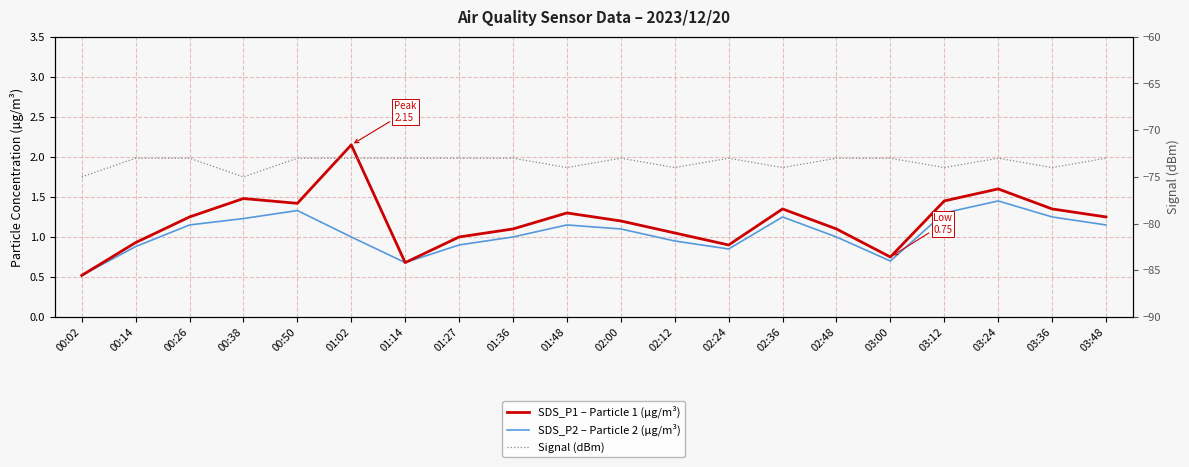

What is the approximate value of Signal (dBm) at 00:38?

-75.0